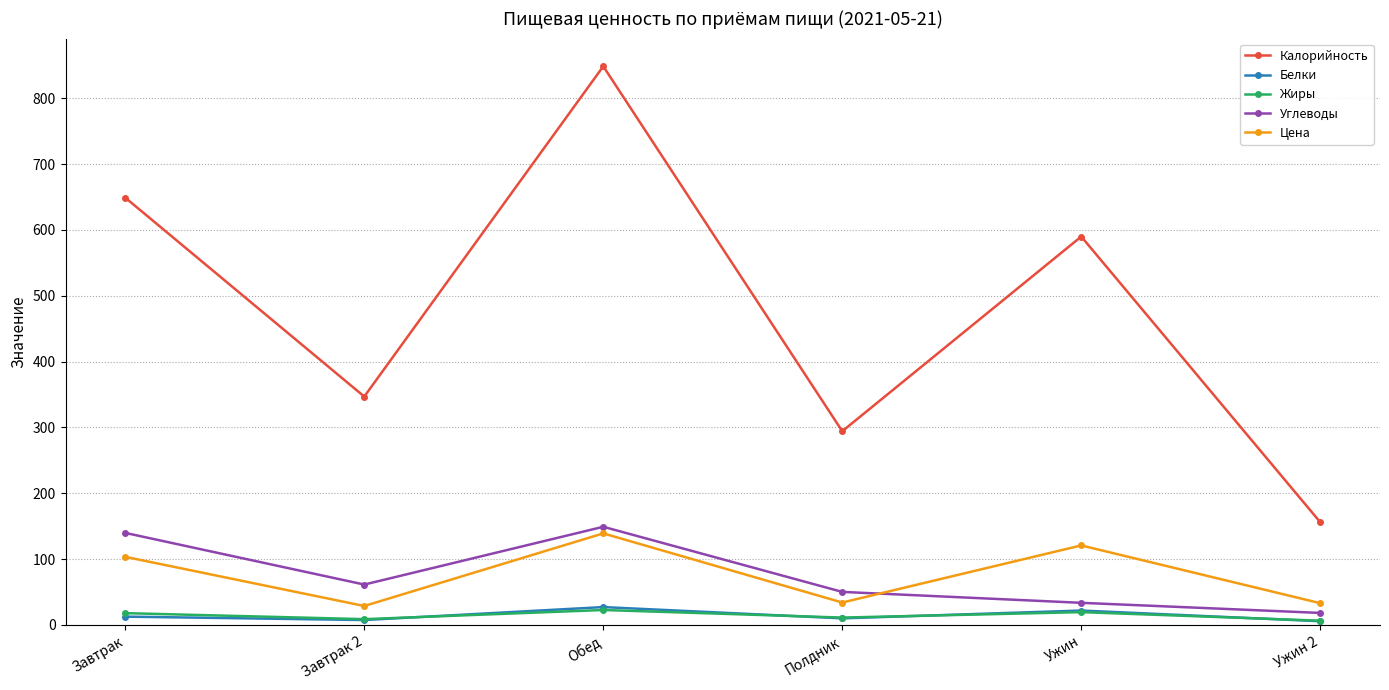

What is the average value of the Углеводы series?

75.3